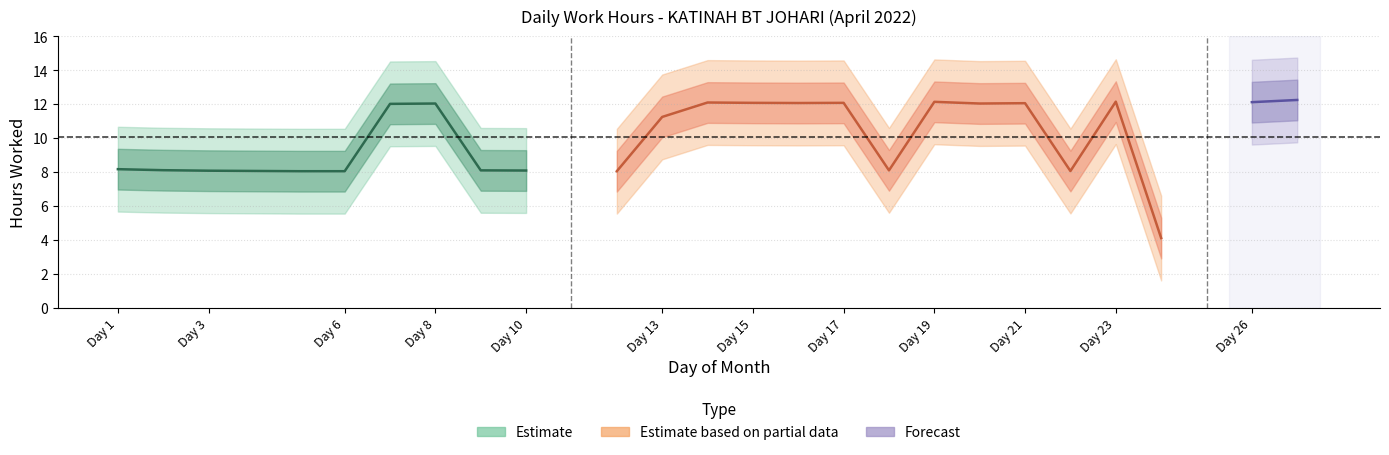

Which has a higher value, 26 or 1?

26